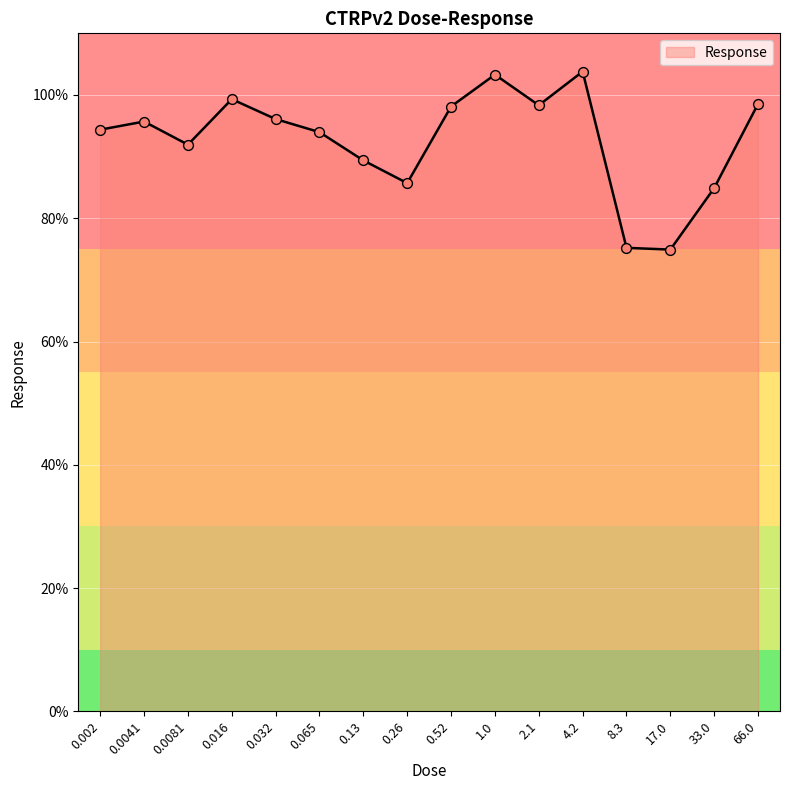

Approximately how many times larger is the value at 8.3 compared to 0.016?

0.8